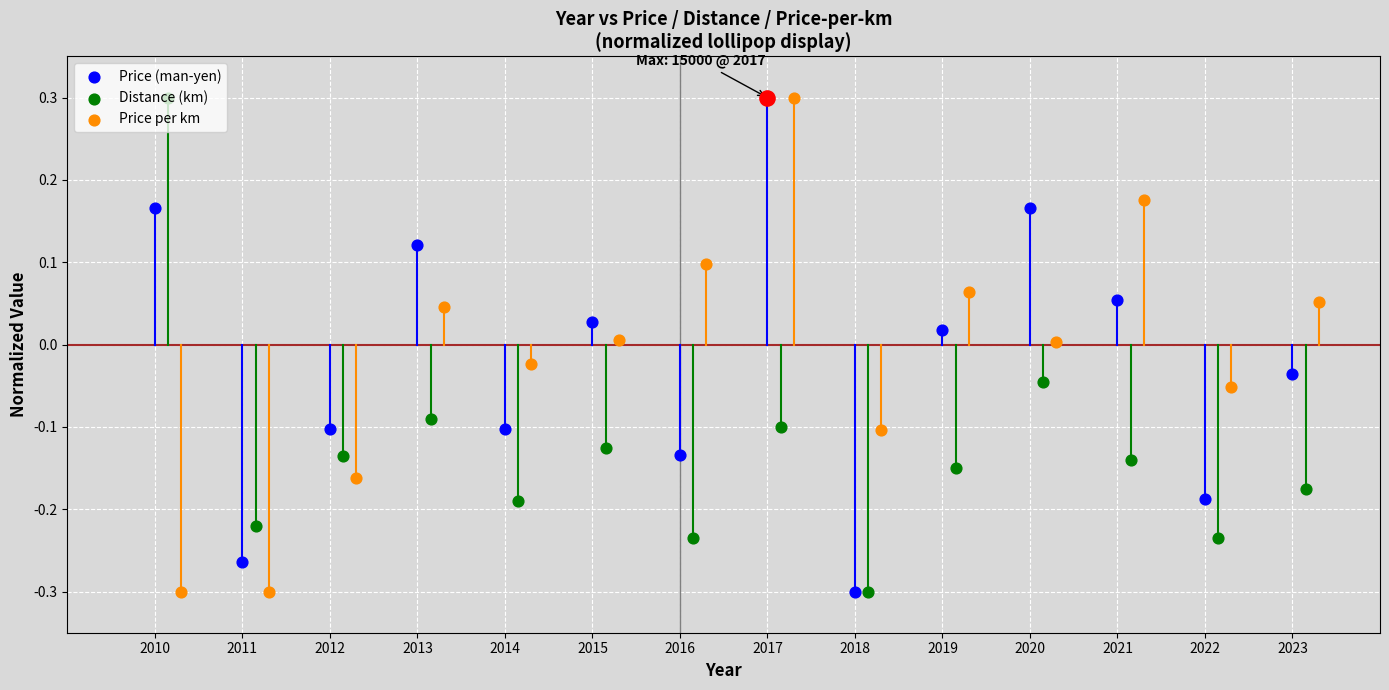

Which series has the widest spread of Y values?

Price (man-yen)